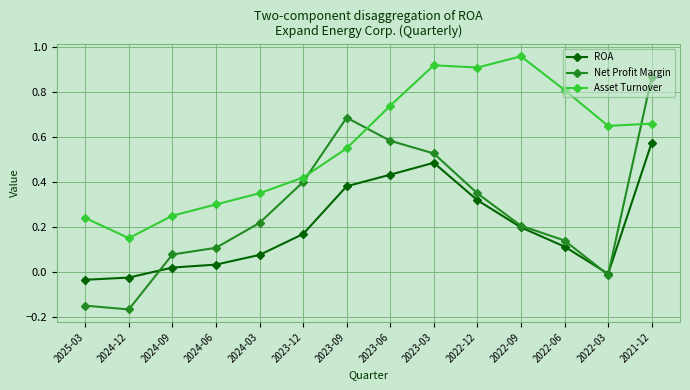

What position from the left is 2022-06?

12